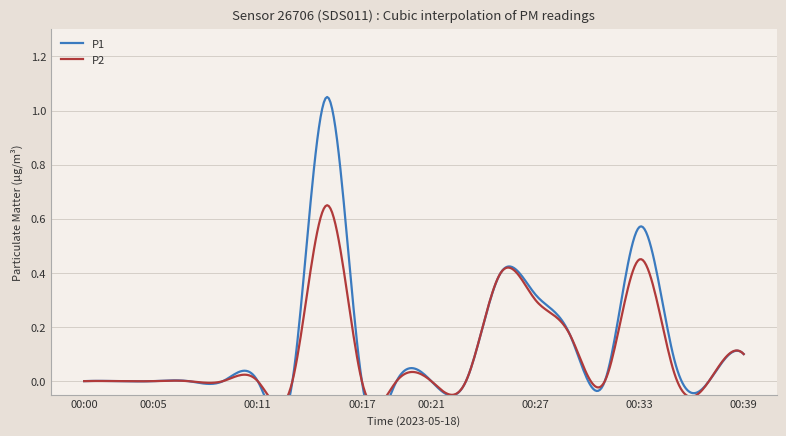

True or false: P1 and P2 cross at least once.

False